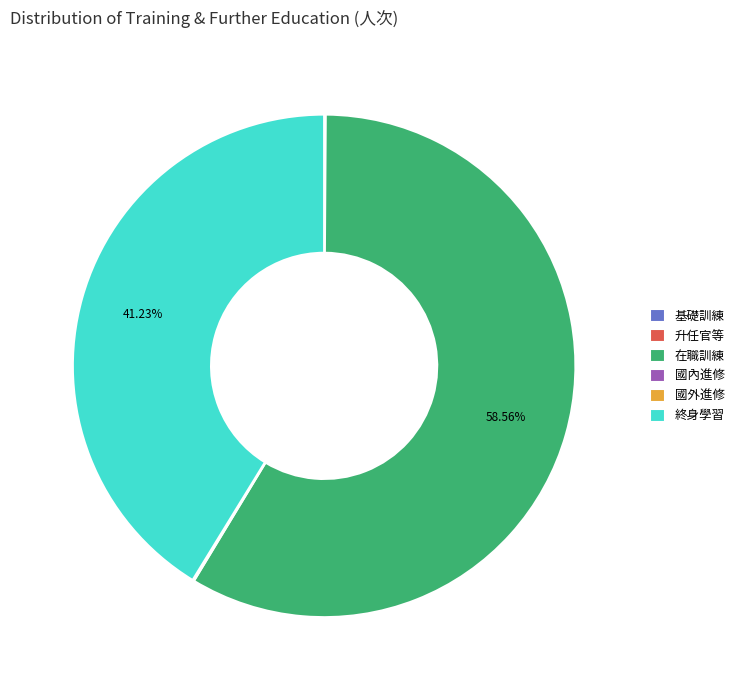

Which category has the biggest portion of the pie?

在職訓練